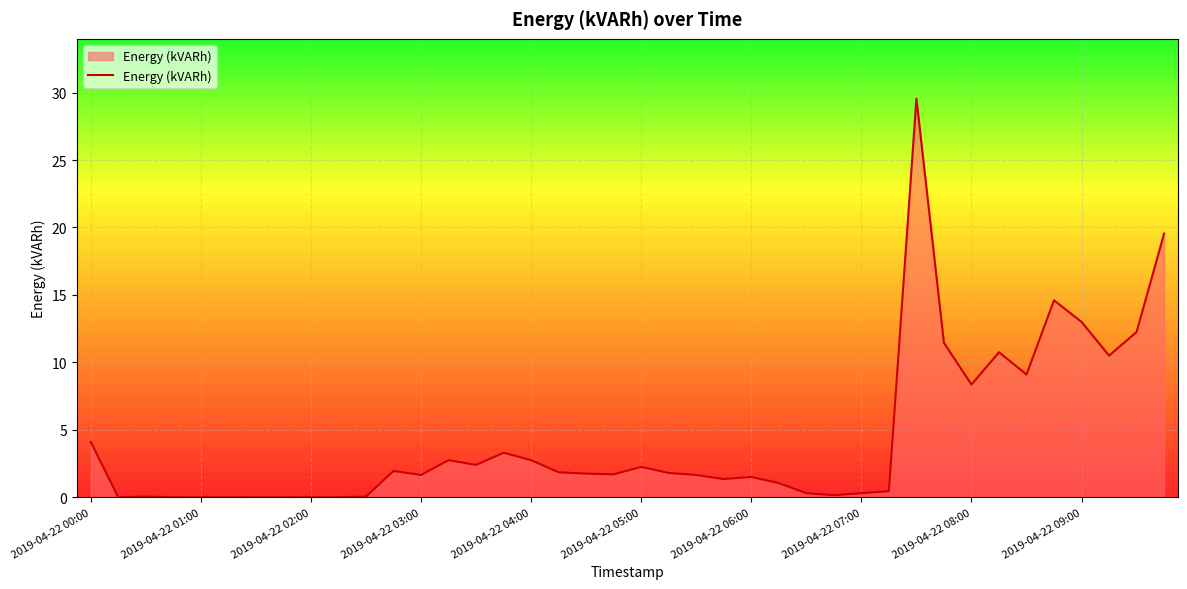

What is the maximum value shown in the chart?

29.6